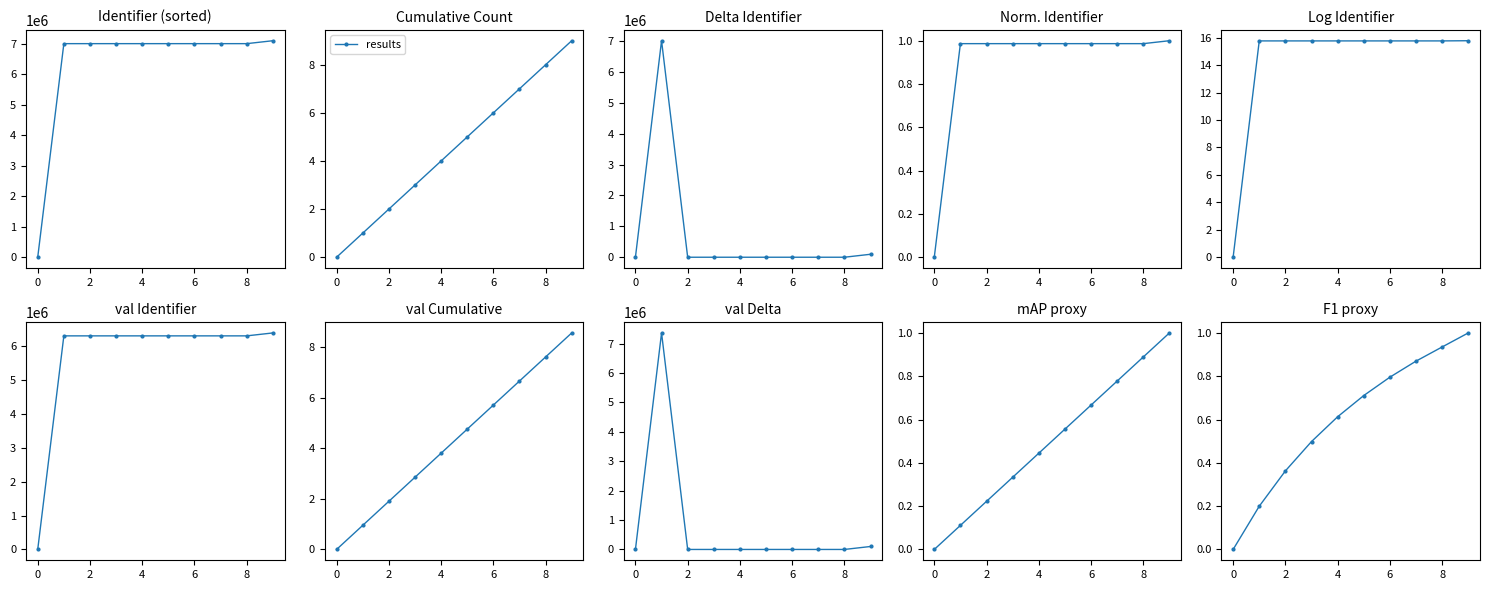

How many data points are above 0?

9